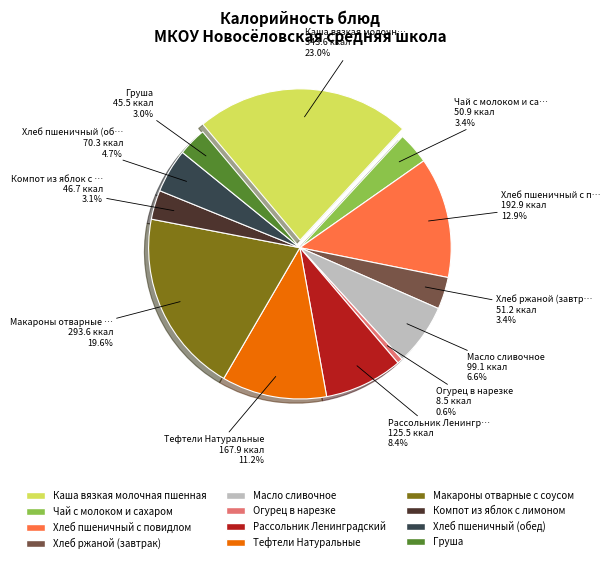

Rank the categories by value from lowest to highest.

Огурец в нарезке, Груша, Компот из яблок с лимоном, Чай с молоком и сахаром, Хлеб ржаной (завтрак), Хлеб пшеничный (обед), Масло сливочное, Рассольник Ленинградский, Тефтели Натуральные, Хлеб пшеничный с повидлом, Макароны отварные с соусом, Каша вязкая молочная пшенная